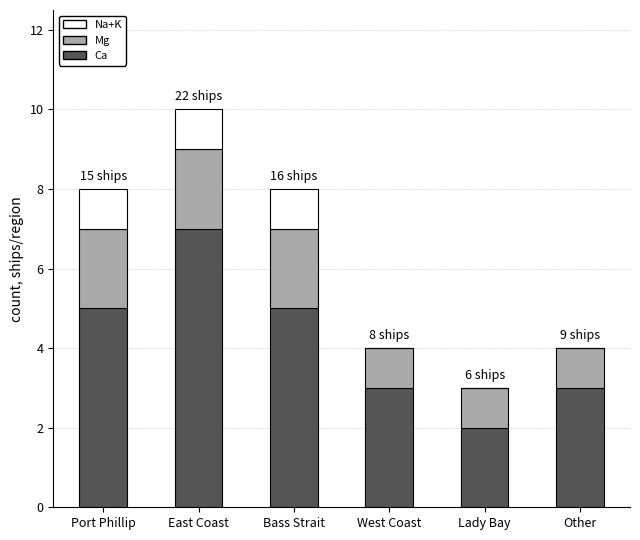

Count the number of categories in the chart.

6